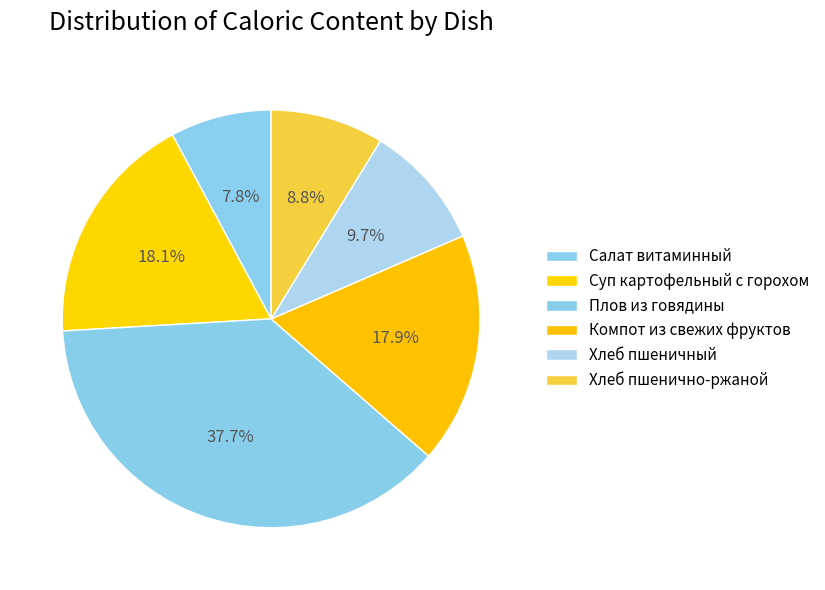

How many slices are in this pie chart?

6